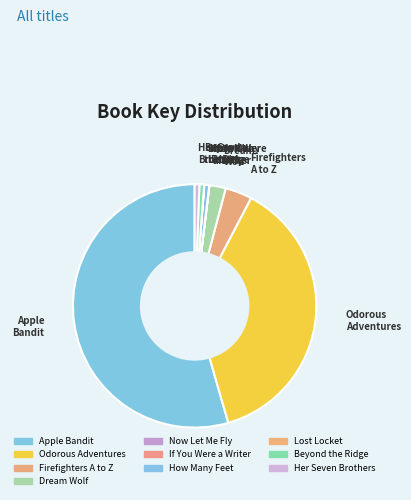

Which slice is the largest?

Apple Bandit